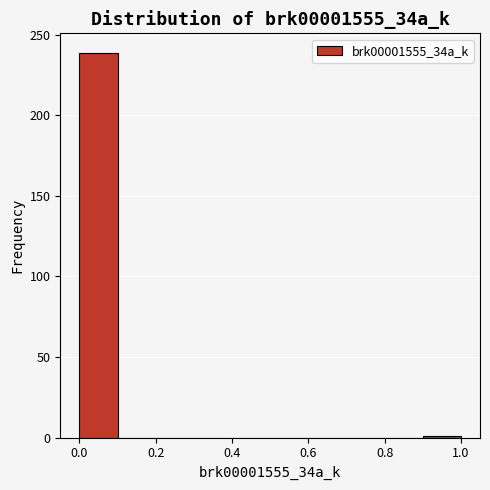

Reading left to right, transcribe this chart: for each bar, give the range it covers on the x-axis and its height. The values are not printed on the chart, so give them approximately, as read against the axis.

0.0 to 0.1: 240
0.1 to 0.2: 0
0.2 to 0.3: 0
0.3 to 0.4: 0
0.4 to 0.5: 0
0.5 to 0.6: 0
0.6 to 0.7: 0
0.7 to 0.8: 0
0.8 to 0.9: 0
0.9 to 1.0: under 5